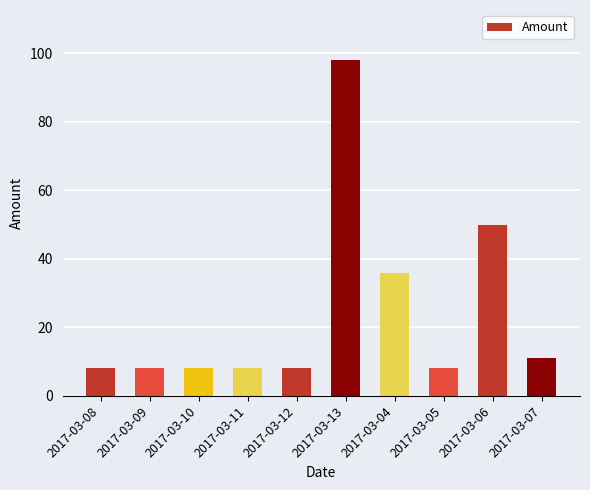

What position from the right is 2017-03-13?

5